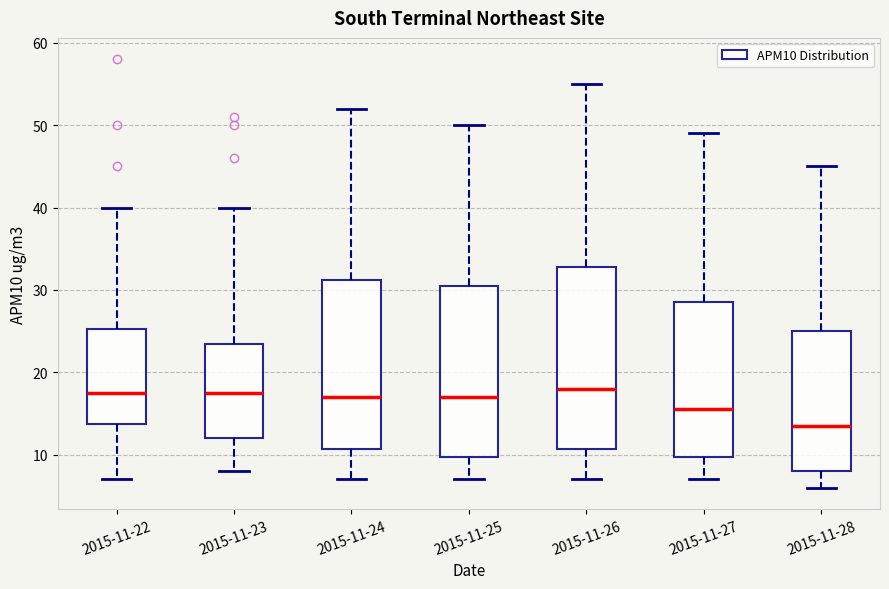

Reading left to right, transcribe this box plot: for each box, give where its median line is, the range the box spans, and where its two whiskers end, as read against the y-axis. The values are not printed on the chart, so give them approximately, as read against the axis.

2015-11-22: median 18, box 14 to 25, whiskers 7 to 40
2015-11-23: median 18, box 12 to 24, whiskers 8 to 40
2015-11-24: median 17, box 11 to 31, whiskers 7 to 52
2015-11-25: median 17, box 10 to 31, whiskers 7 to 50
2015-11-26: median 18, box 11 to 33, whiskers 7 to 55
2015-11-27: median 16, box 10 to 29, whiskers 7 to 49
2015-11-28: median 14, box 8 to 25, whiskers 6 to 45